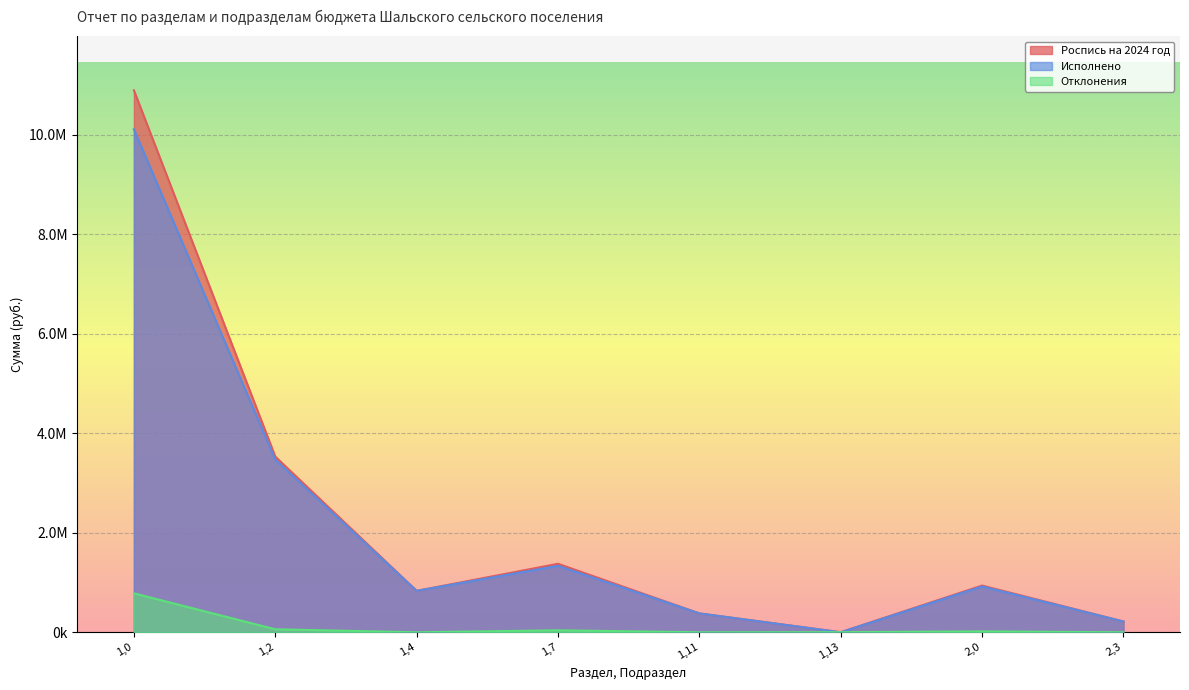

What value does the Исполнено series have at 2,3?

216700.0